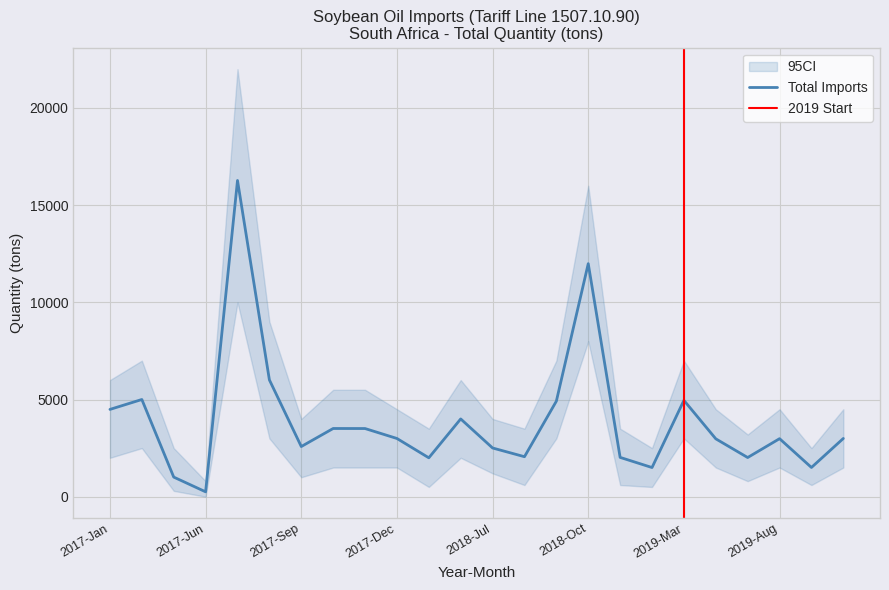

True or false: Total quantity in tons and Argentina (tons) intersect in this chart.

False